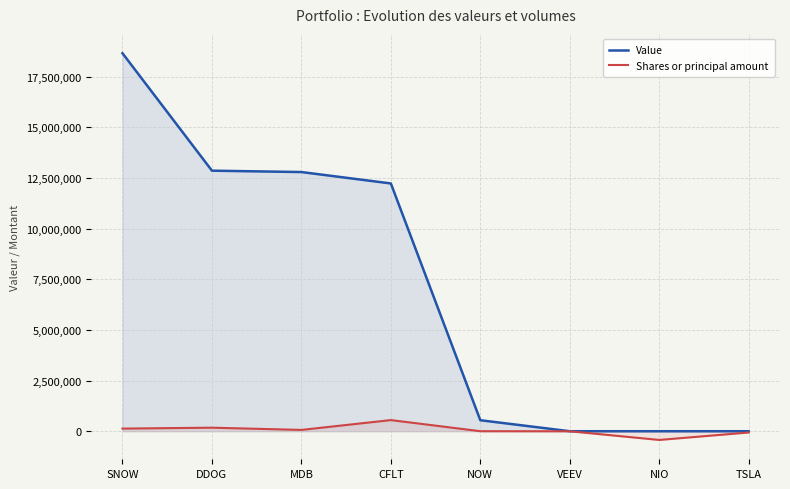

What is the total value across all series at SNOW?

18790200